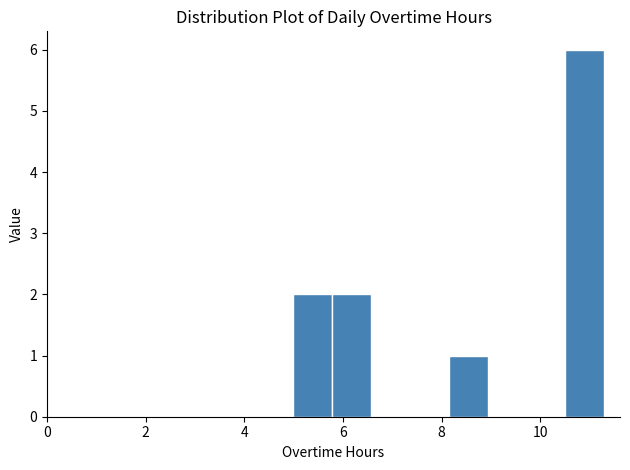

Read against the x-axis, roughly where is the centre of the tallest bar?

11.0